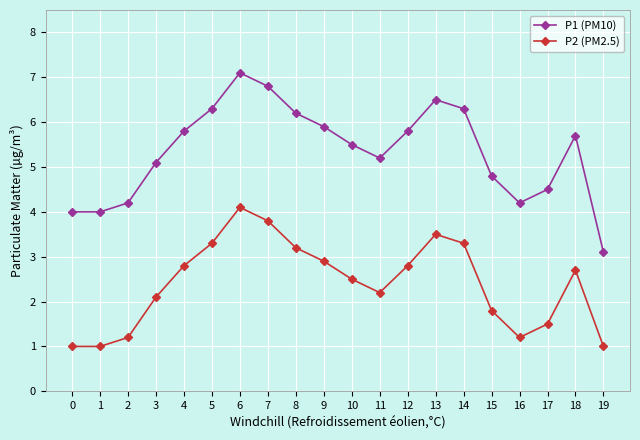

True or false: P1 (PM10) and P2 (PM2.5) intersect in this chart.

False